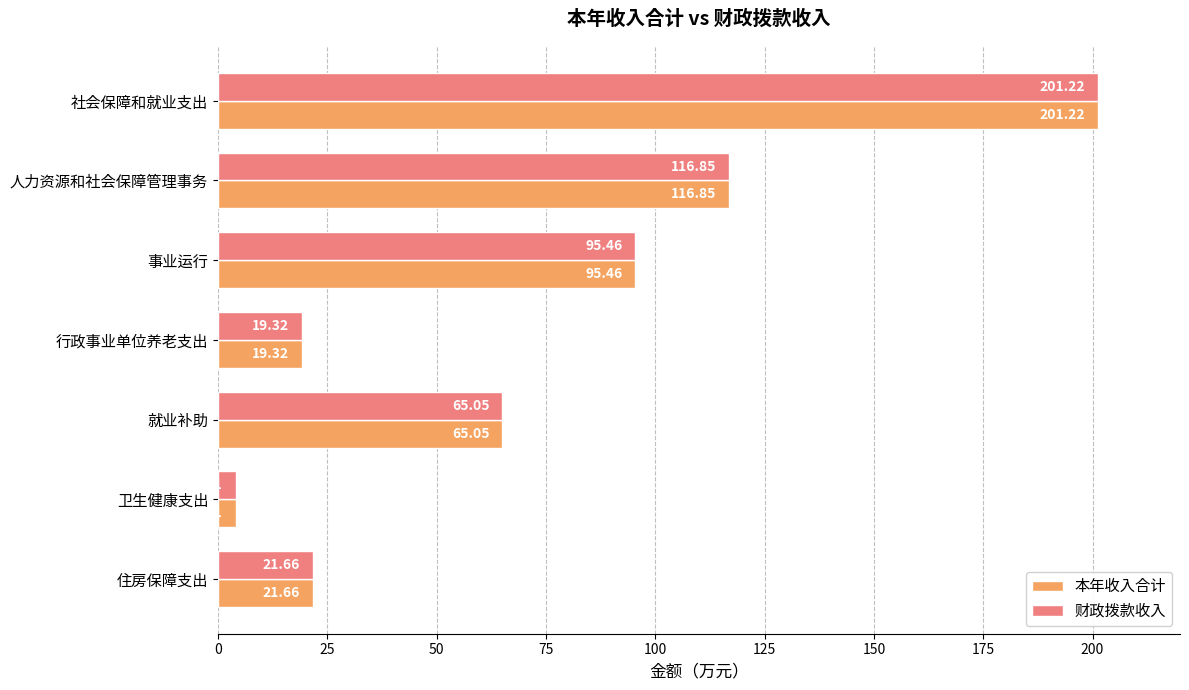

What is the sum of all 本年收入合计 values?

523.7